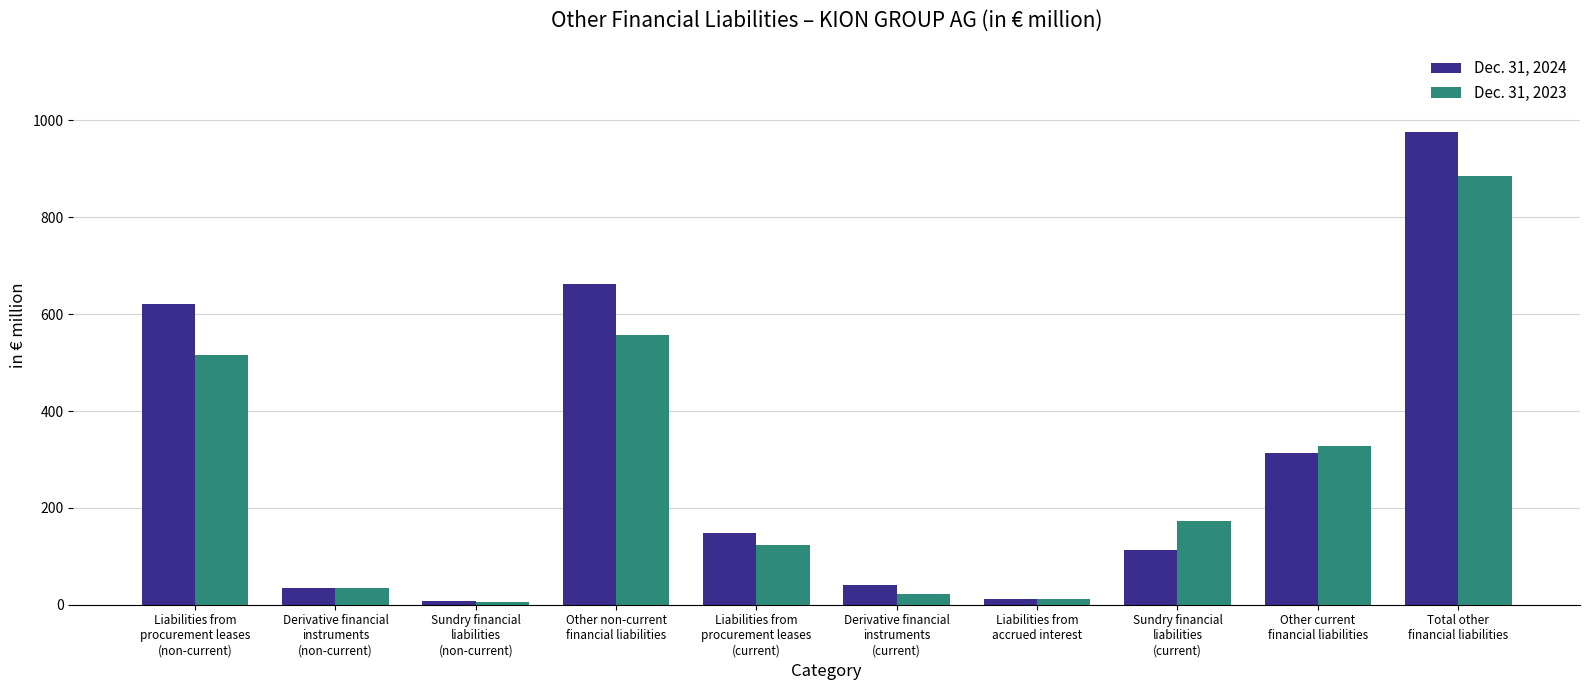

Which series has the largest range (max minus min)?

Dec. 31, 2024